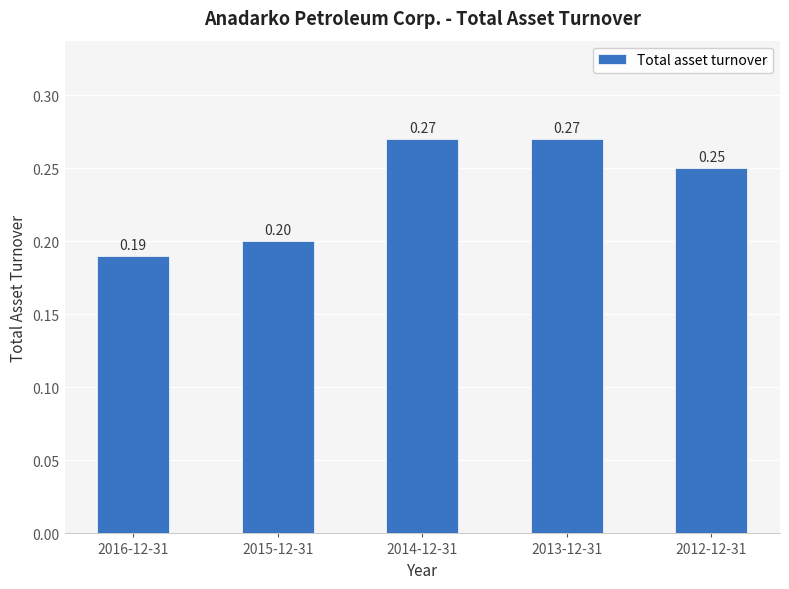

What is the difference between the second highest and minimum values?

0.1